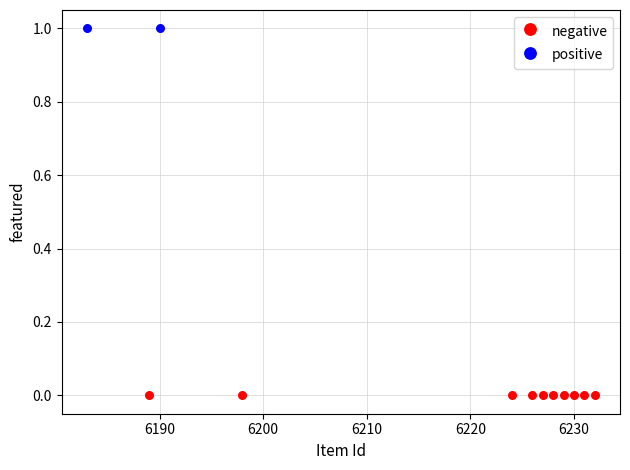

Which series reaches the maximum Y coordinate?

positive